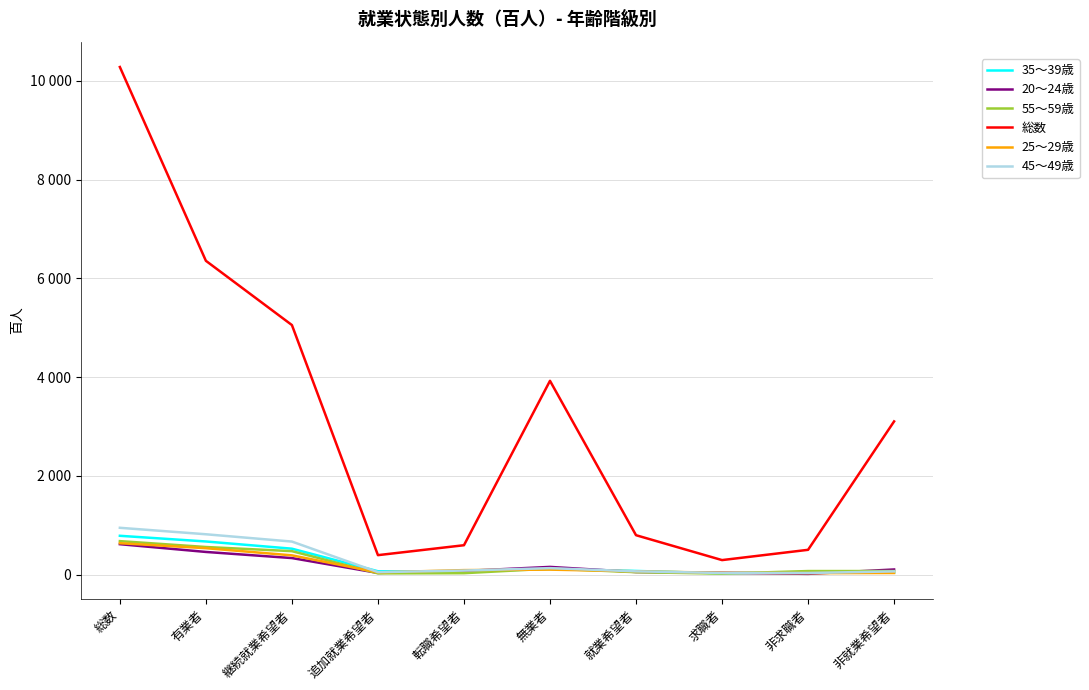

At which label does 総数 first exceed 3102?

総数